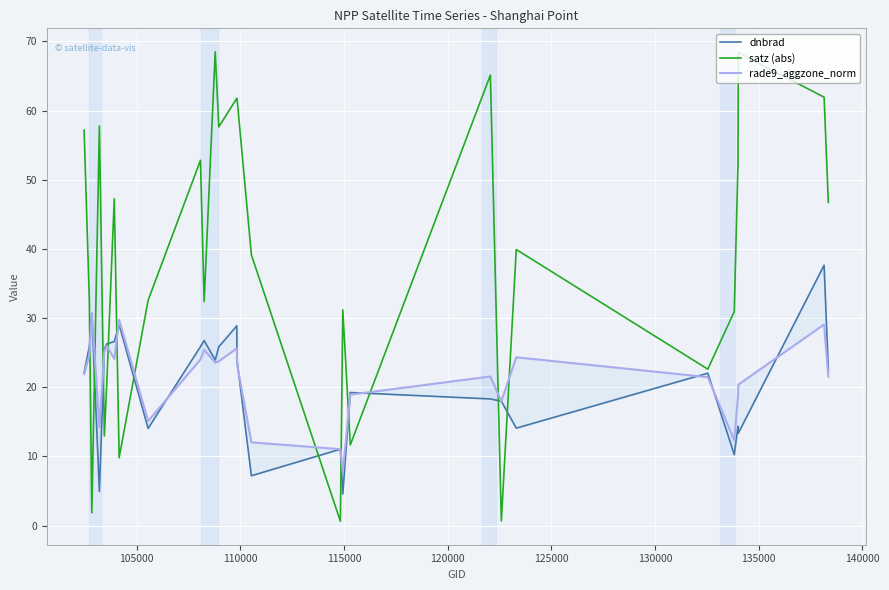

What is the highest value of the satz (abs) series?

68.5